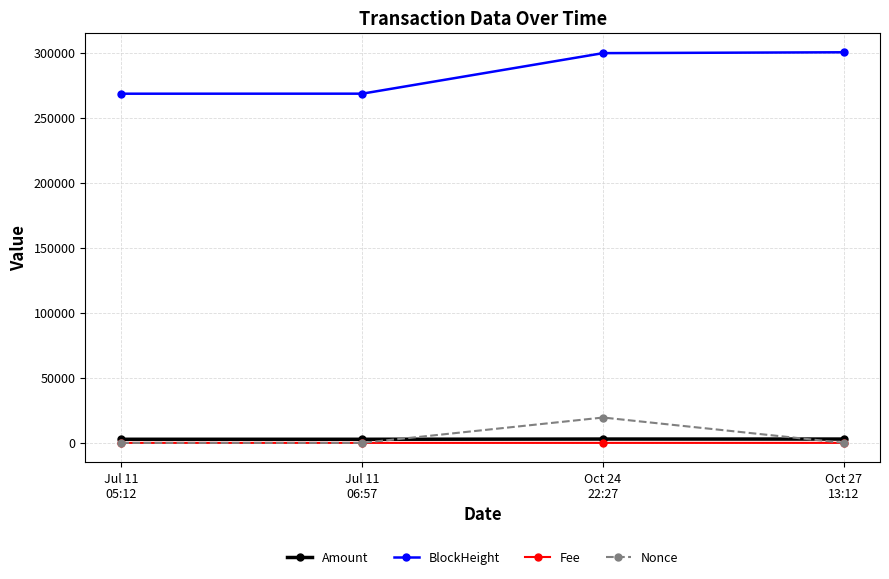

At how many categories does at least one series exceed 79868?

4